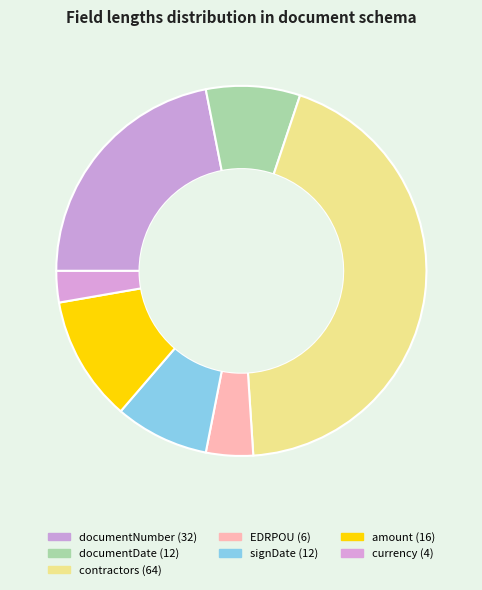

Which category has the biggest portion of the pie?

contractors